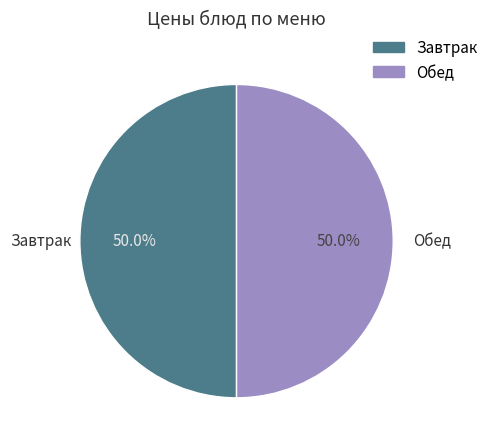

Count the number of slices in the pie.

2